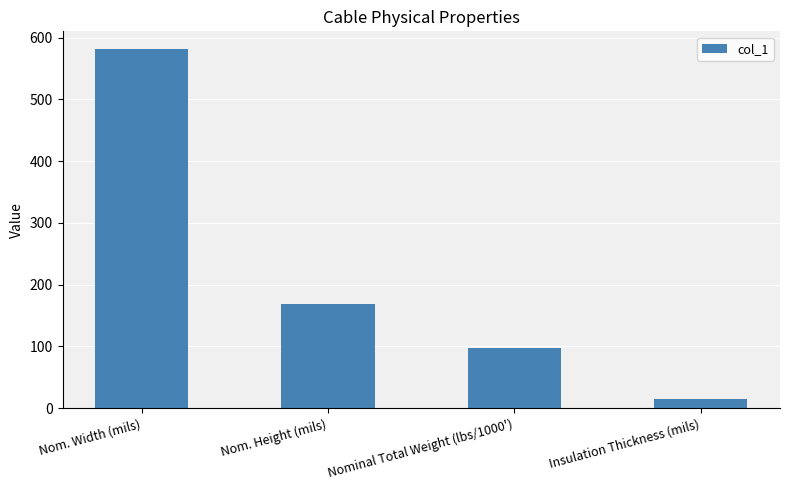

List the labels in order of value, largest first.

Nom. Width (mils), Nom. Height (mils), Nominal Total Weight (lbs/1000'), Insulation Thickness (mils)